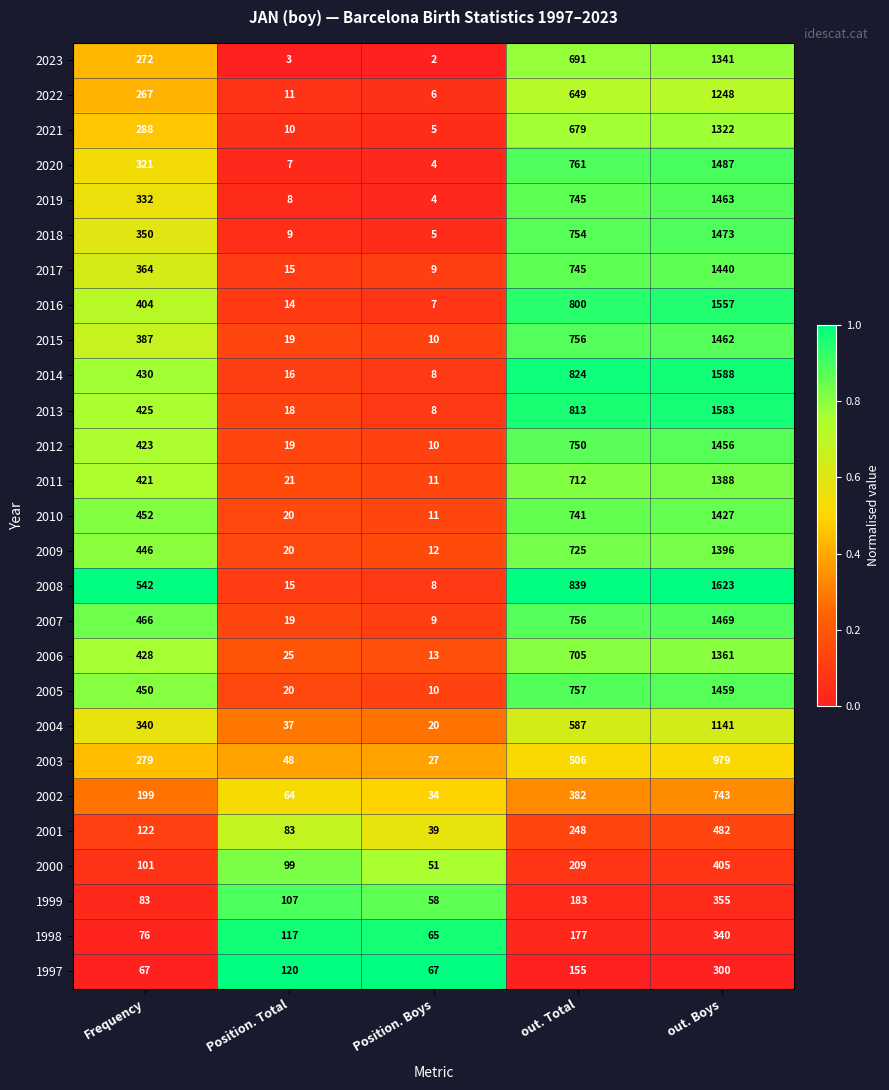

Which label corresponds to the smallest value in the chart?

Position. Boys